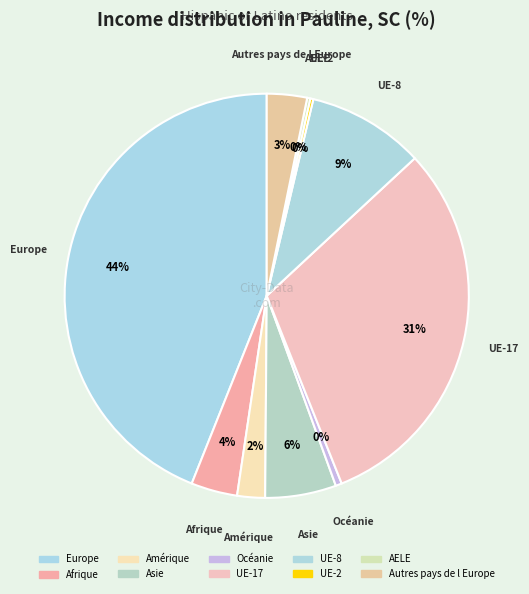

Is it true that Afrique is 4% of the pie?

True